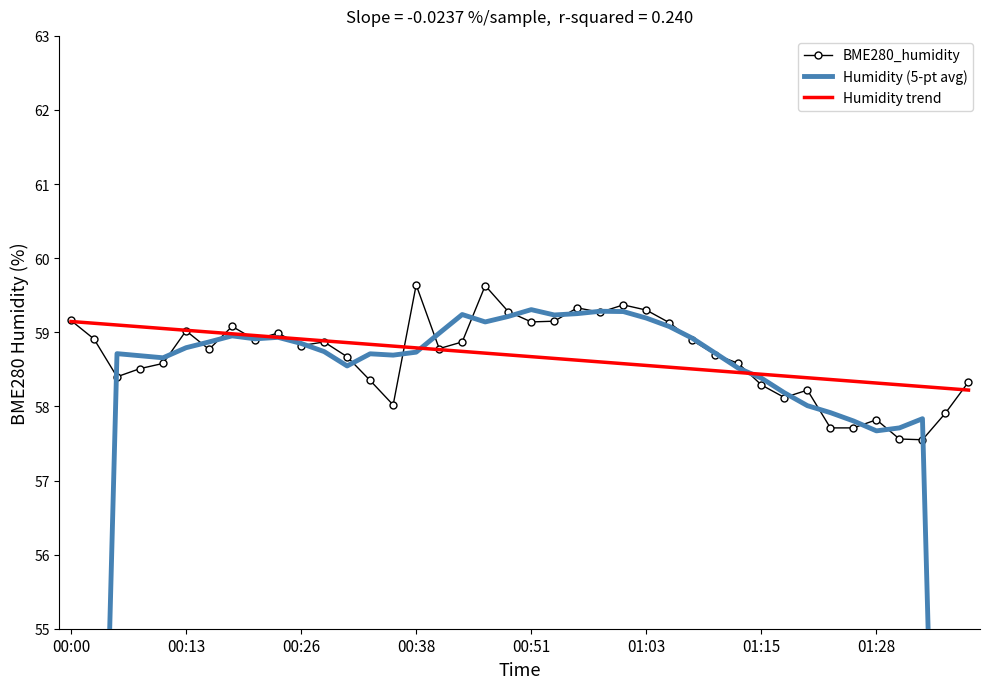

The value of Humidity trend at 00:13 is 99.0. True or false?

False